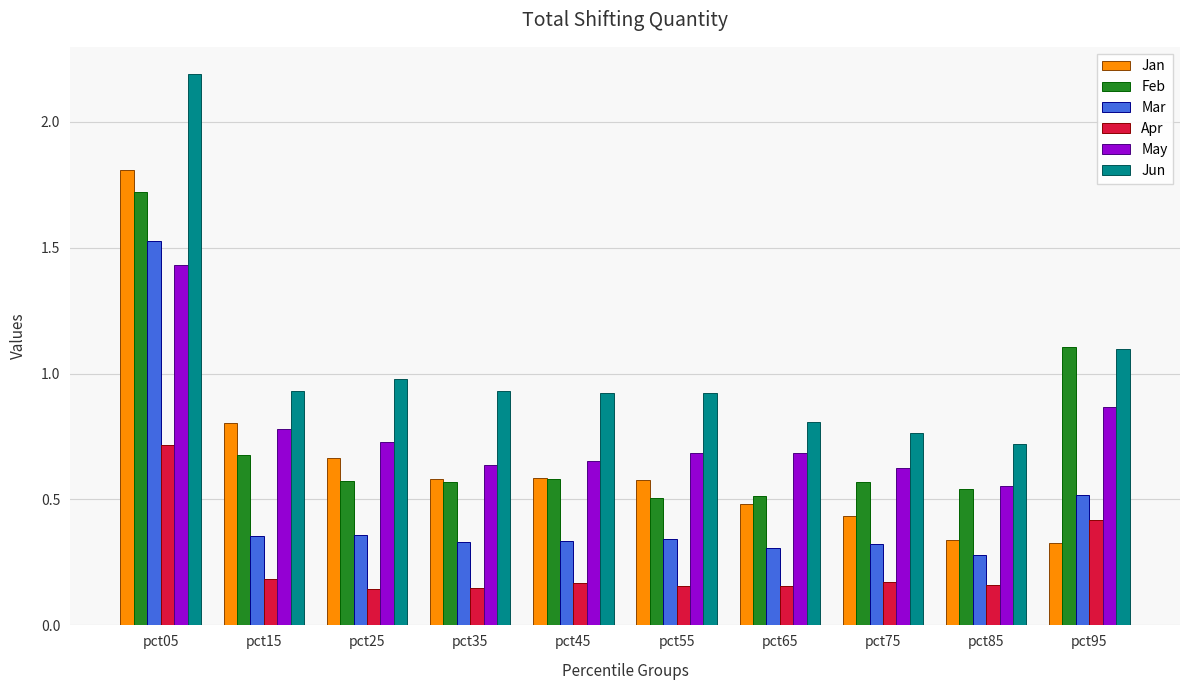

What is the maximum value shown in the chart?

2.2